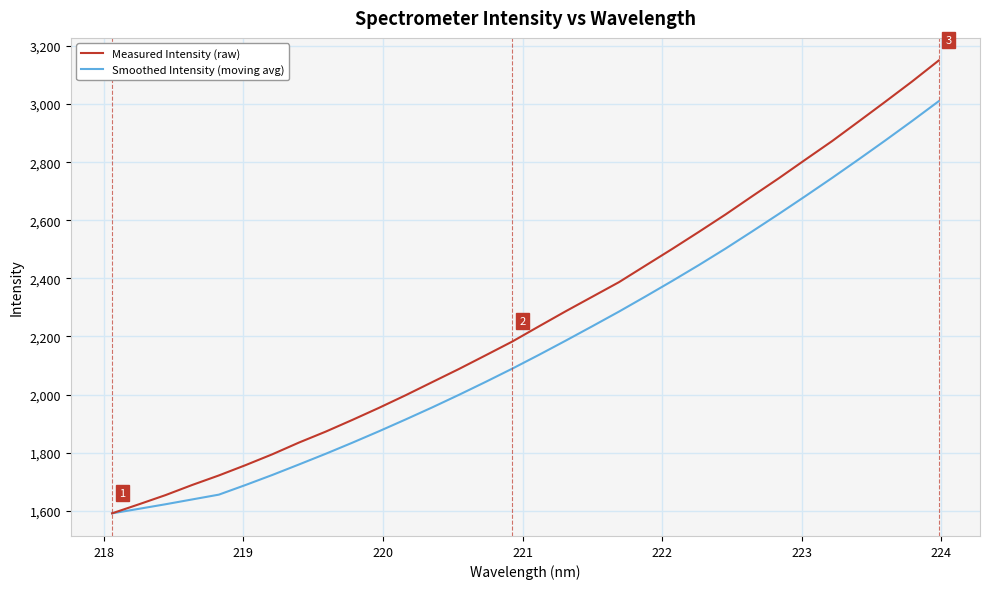

True or false: Measured Intensity (raw) has more than 2 points higher than both neighbors.

False